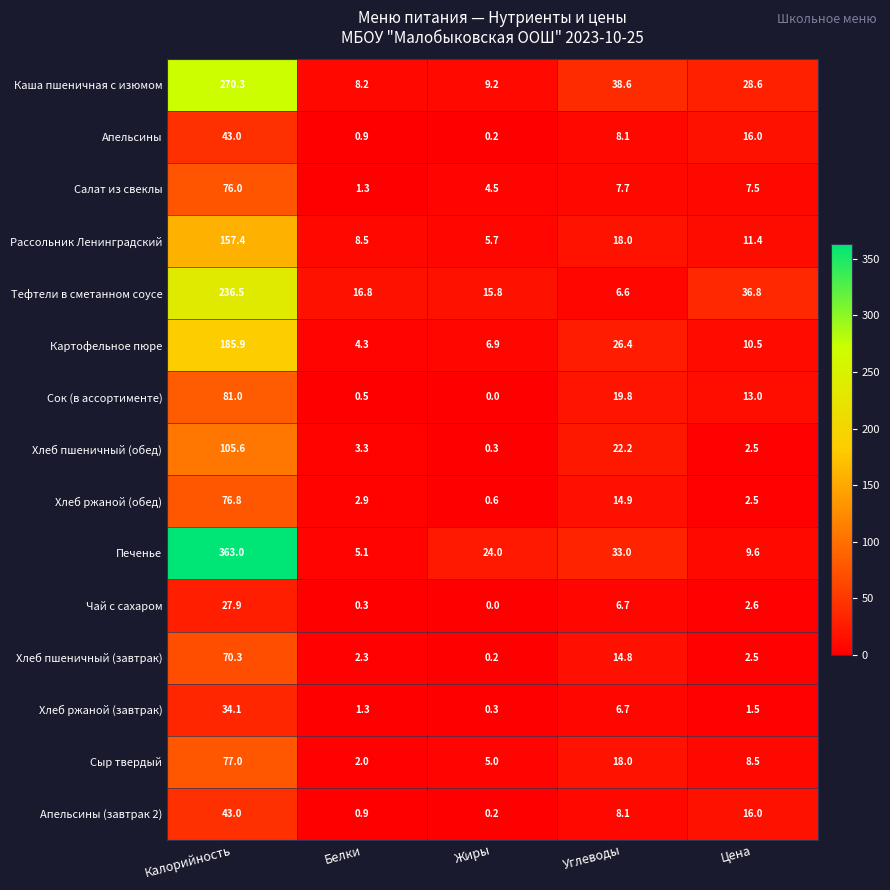

Where is Печенье nearest to the value 184?

Углеводы